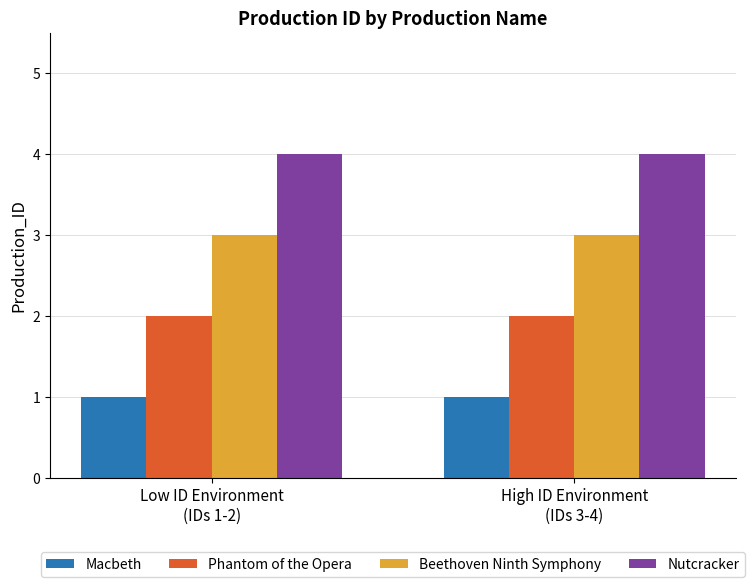

Is the value of Phantom of the Opera at Low ID Environment
(IDs 1-2) greater than the value of Beethoven Ninth Symphony at Low ID Environment
(IDs 1-2)?

No